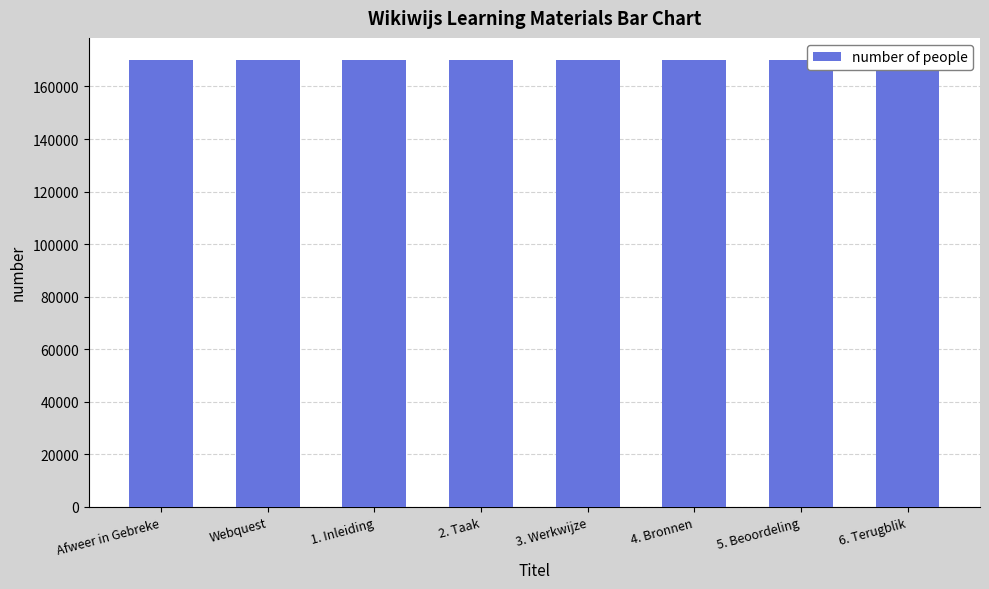

What is the label of the 1st bar from the left?

Afweer in Gebreke